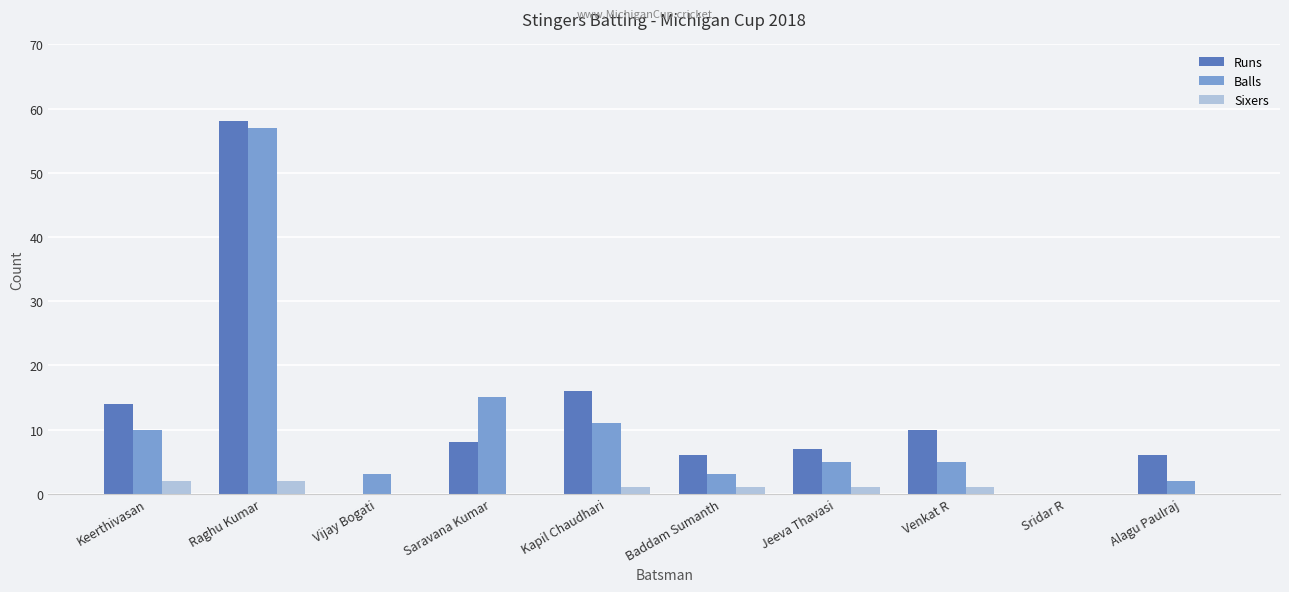

What is the total value across all series at Vijay Bogati?

3